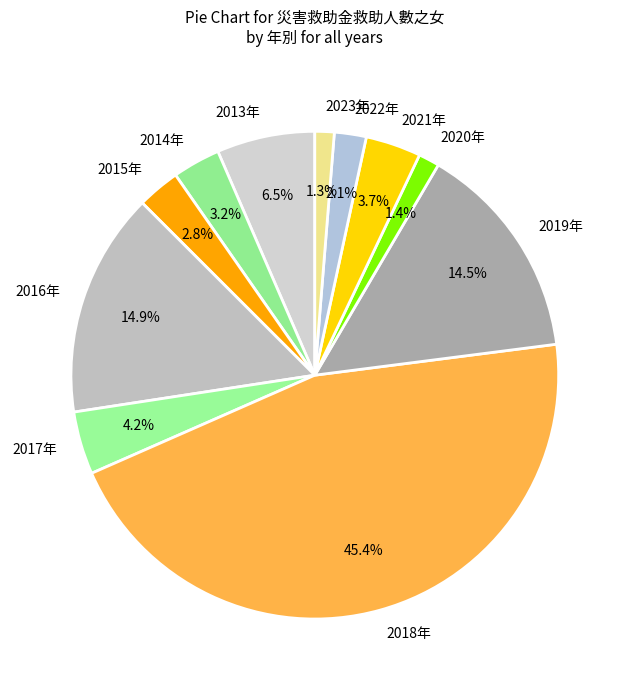

How many segments does this pie chart have?

11